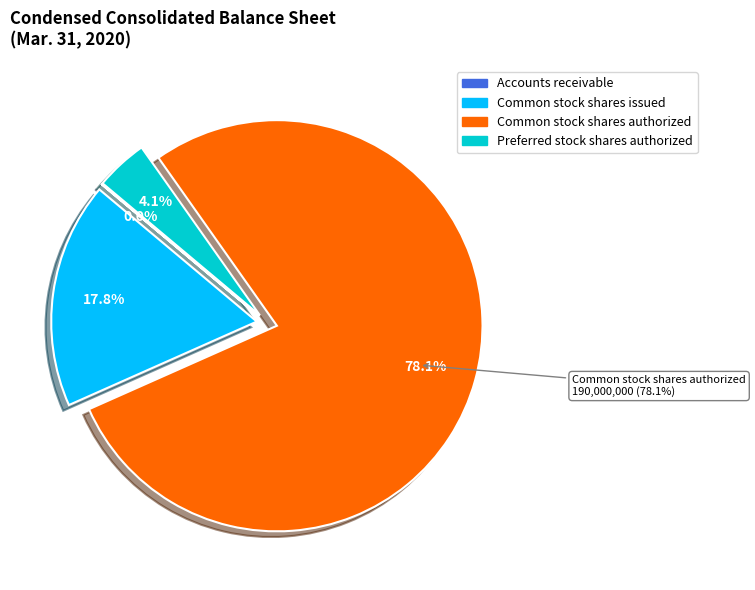

Which has a higher value, Common stock shares issued or Preferred stock shares authorized?

Common stock shares issued